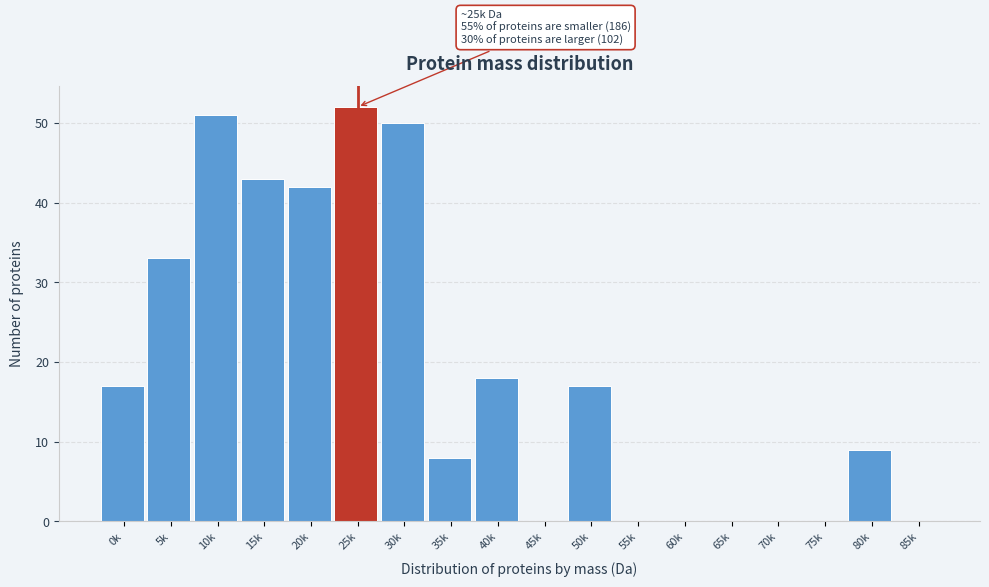

Reading left to right, transcribe all the data shown in this chart.

0k=17	5k=33	10k=51	15k=43	20k=42	25k=52	30k=50	35k=8	40k=18	45k=0	50k=17	55k=0	60k=0	65k=0	70k=0	75k=0	80k=9	85k=0